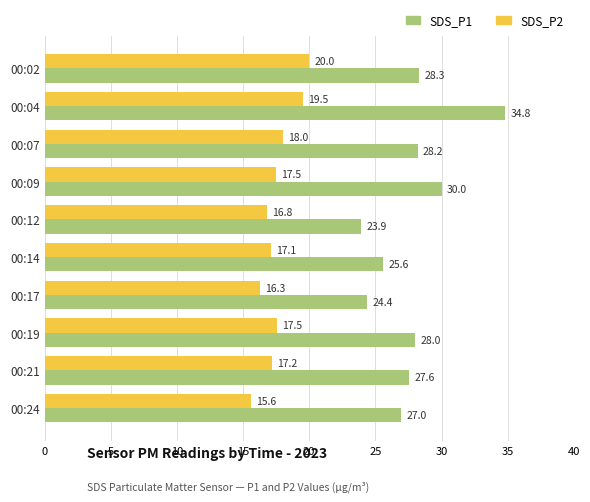

Rank the series at 00:09 from lowest to highest value.

SDS_P2, SDS_P1